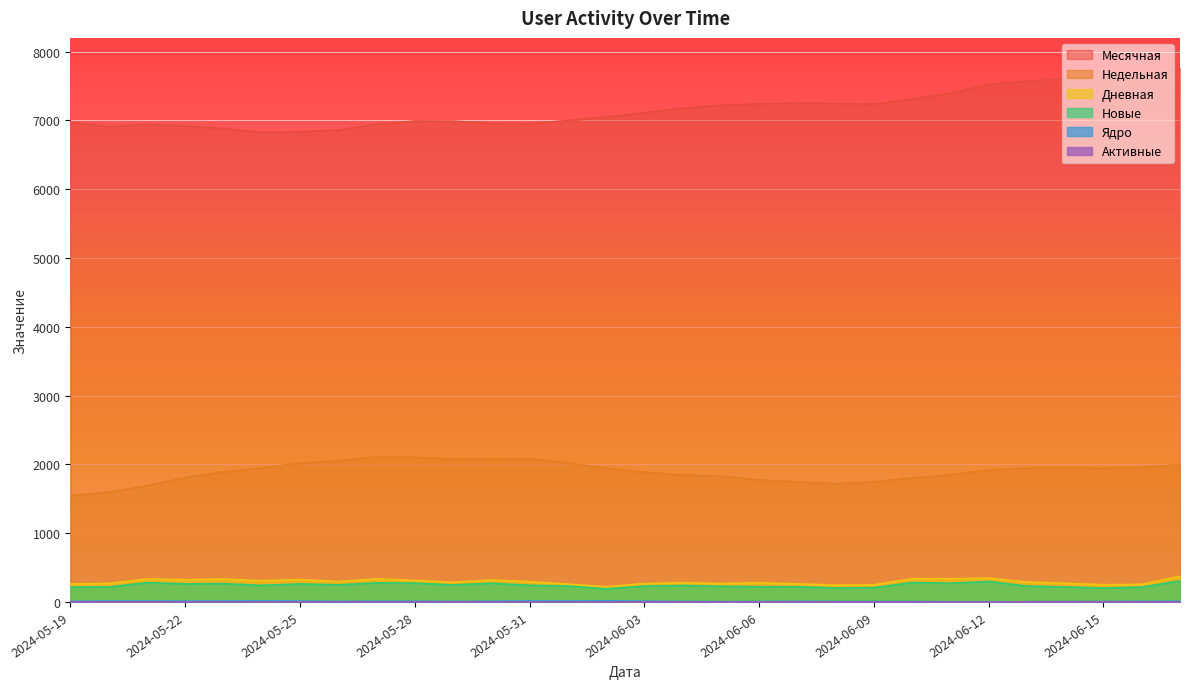

What are all the series names shown in the legend?

Месячная, Недельная, Дневная, Новые, Ядро, Активные